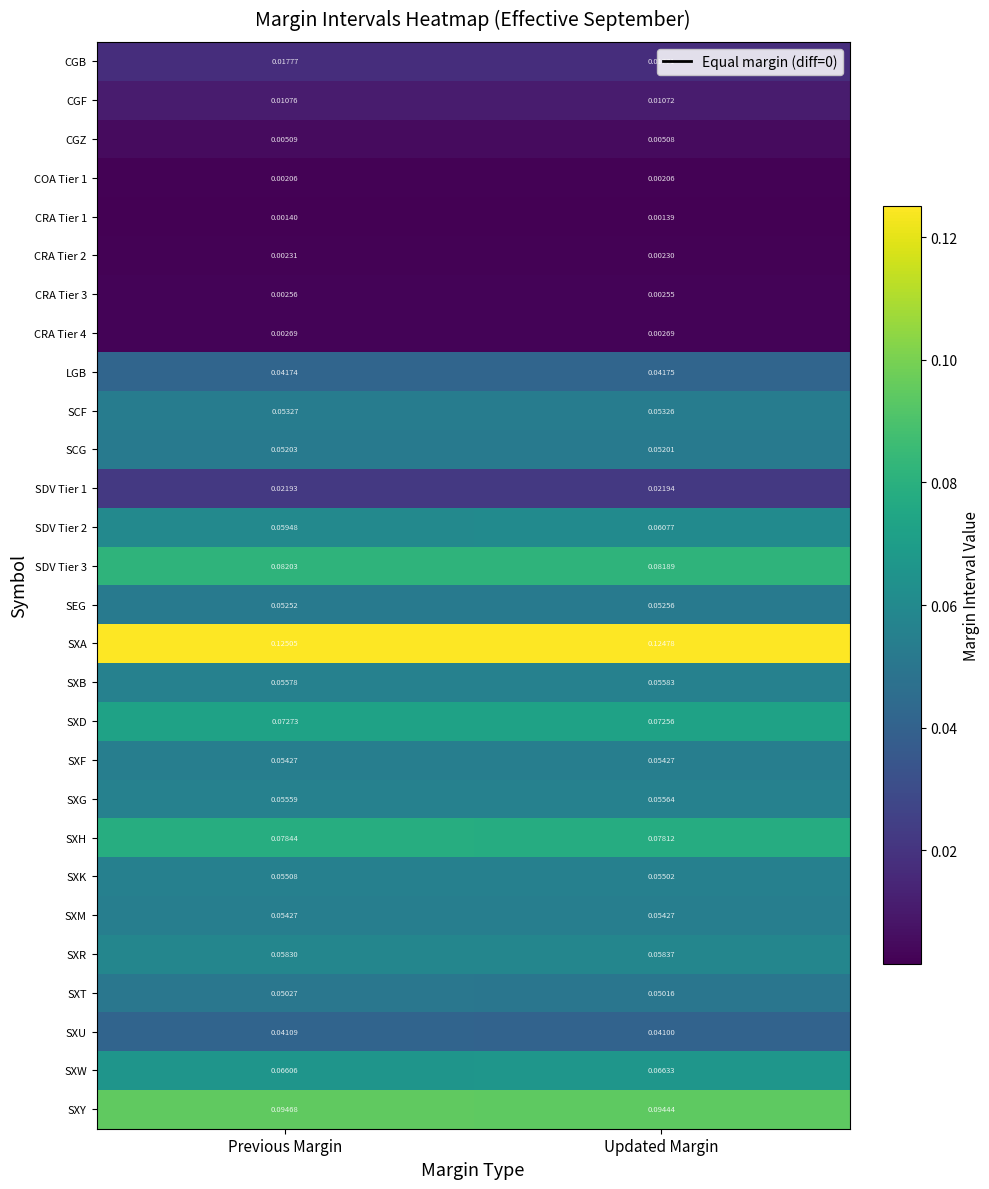

At which category does the chart reach its peak across all series?

Previous Margin